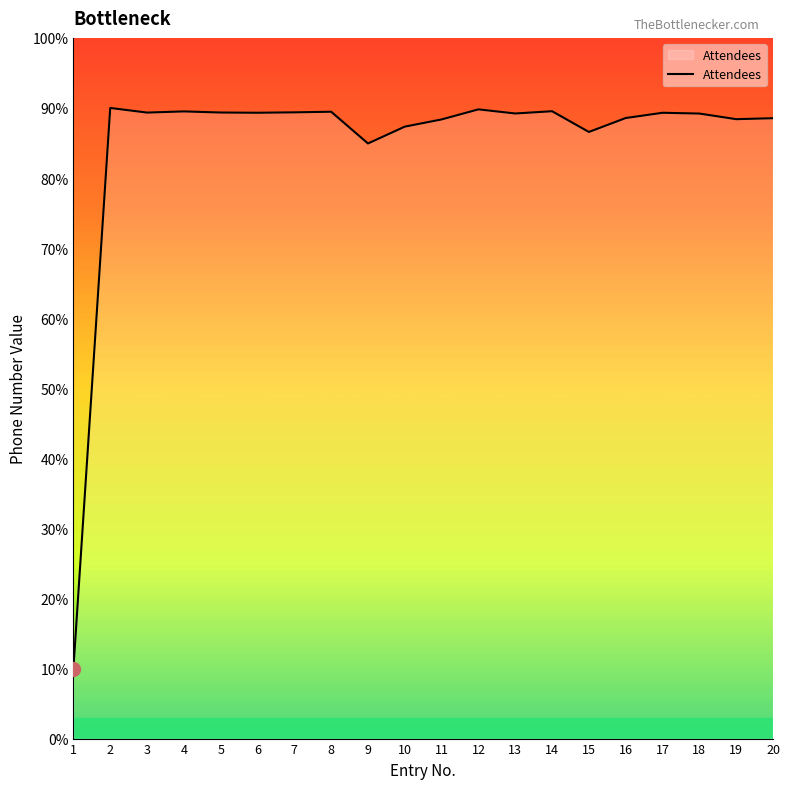

Is it true that the value at 6 is 52.3?

False